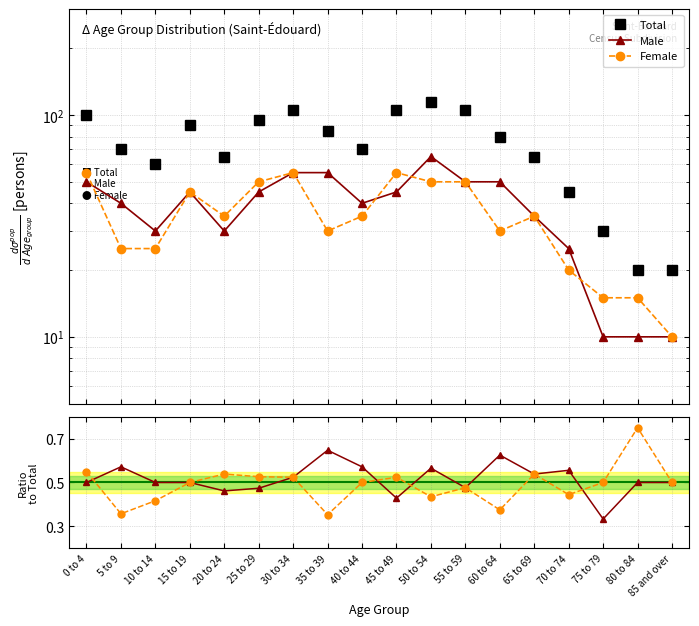

Is the value of Female at 85 and over greater than the value of Female/Total at 70 to 74?

Yes